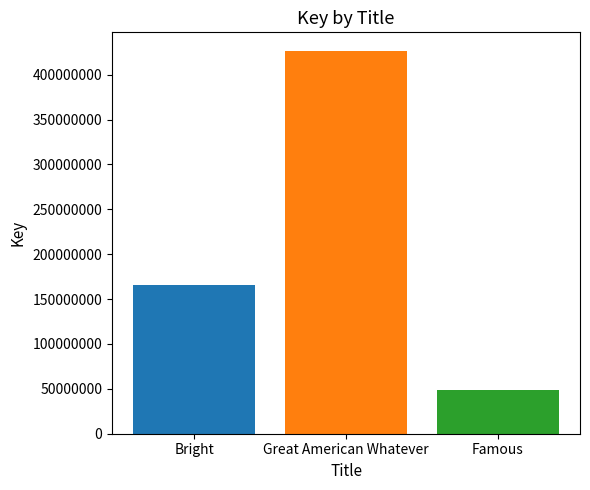

How many bars are there in total?

3